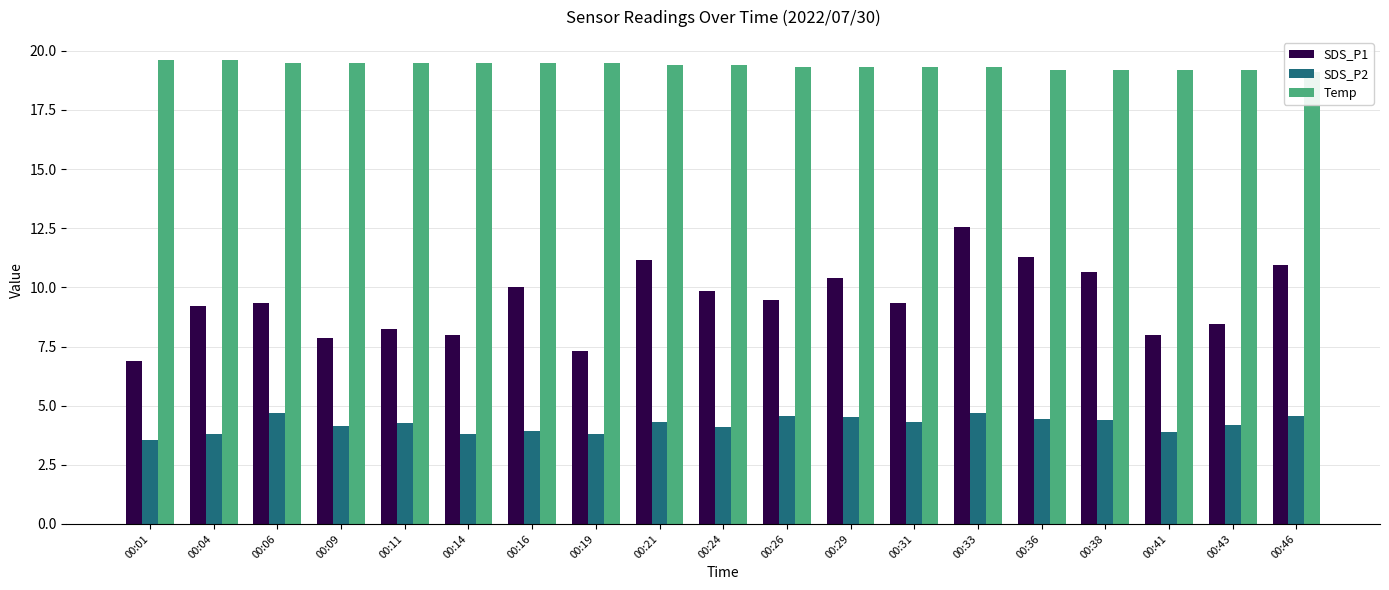

What is the difference between the second highest and minimum values in the Temp series?

0.5